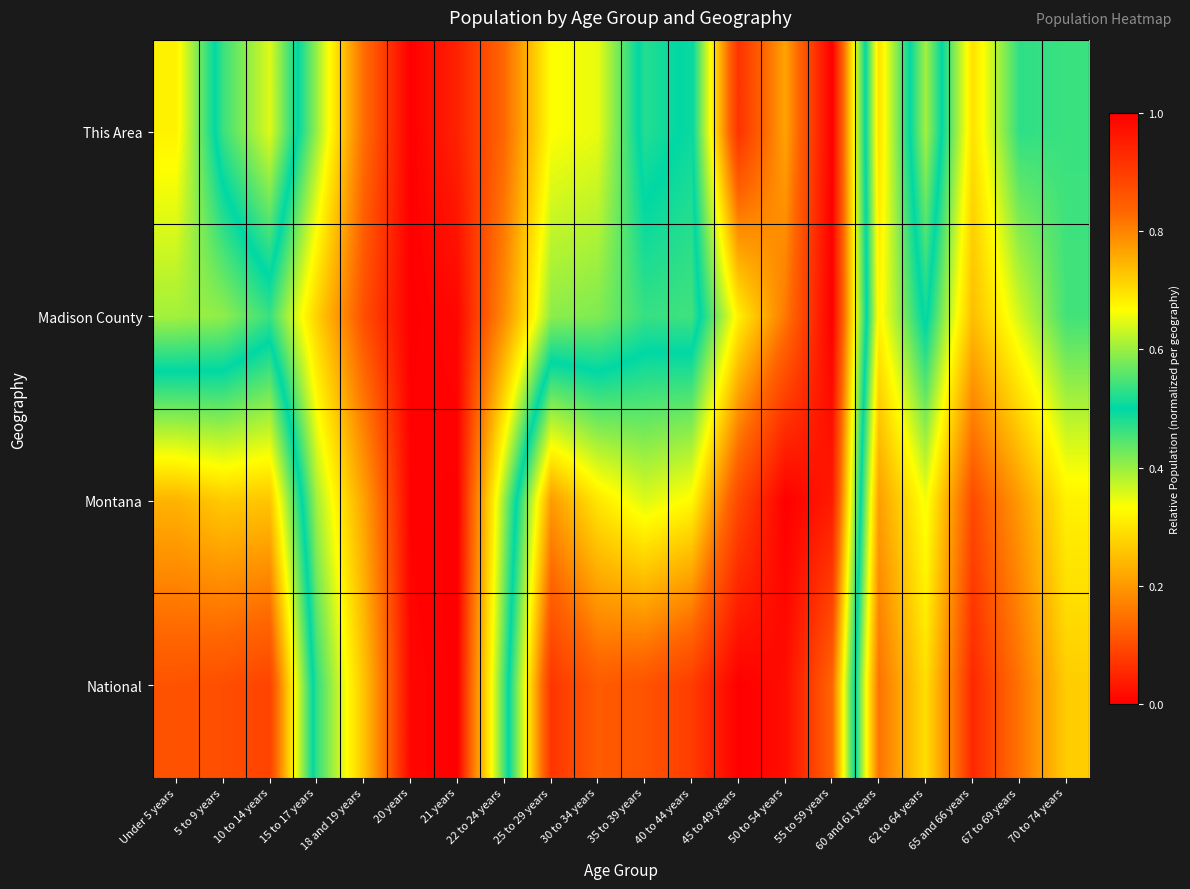

At how many categories does at least one series exceed 0?

20